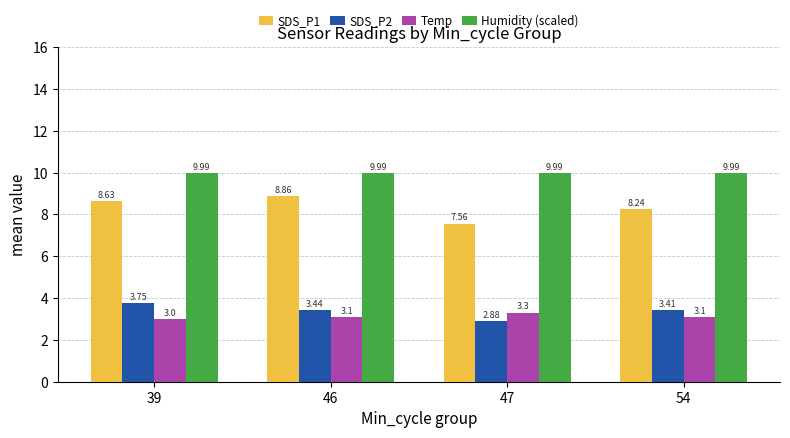

Which series has the largest total across all categories?

Humidity (scaled)